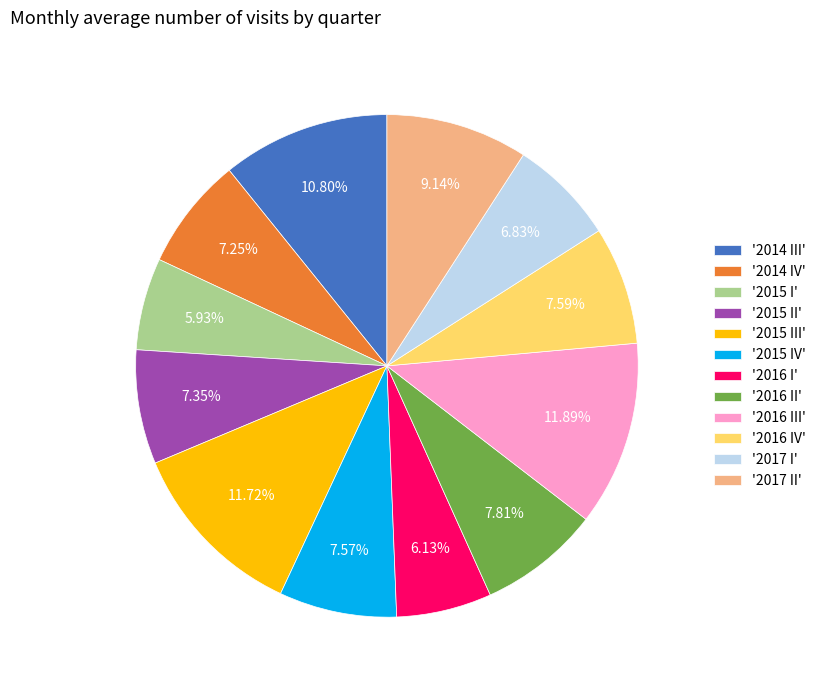

What is the ratio of the value at '2017 I' to the value at '2015 IV'?

0.9